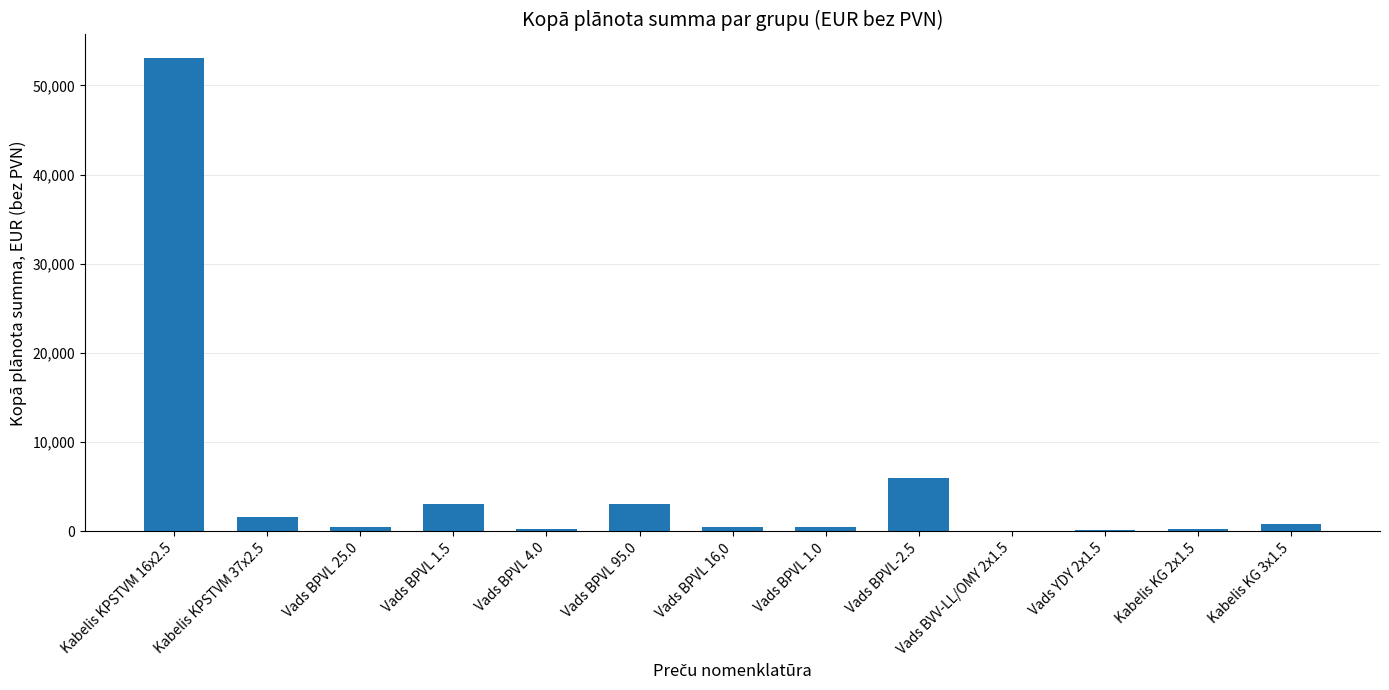

How many distinct data groups are displayed?

1